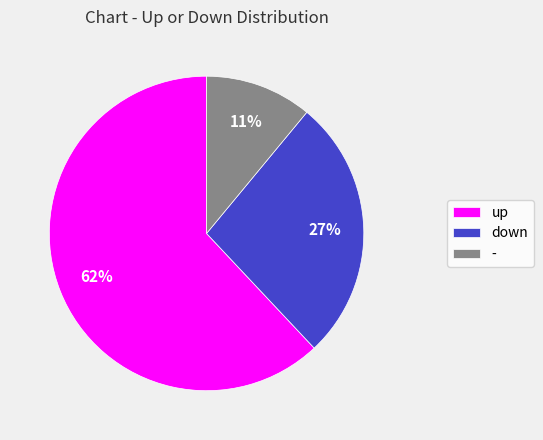

What percentage is the up slice, to the nearest percent?

62%